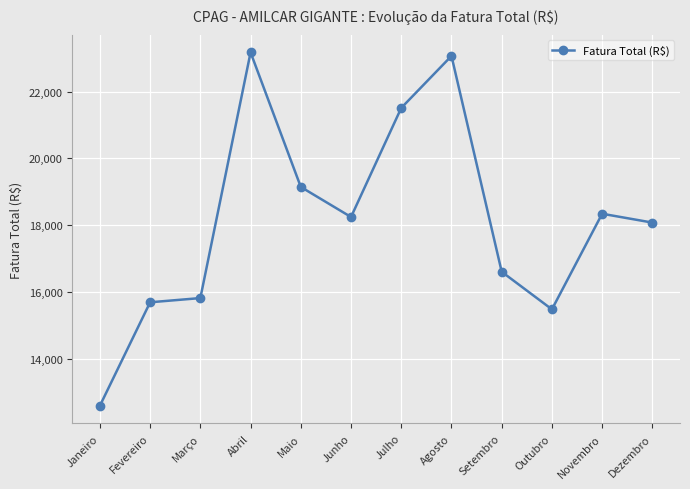

Which label corresponds to the largest value in the chart?

Abril